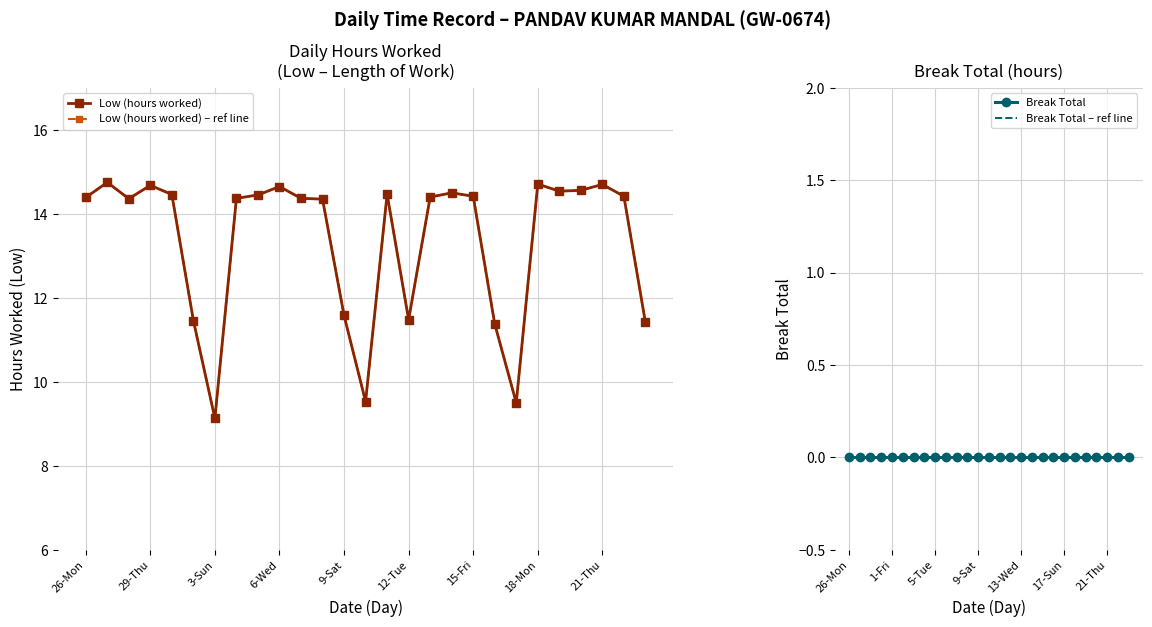

True or false: Break Total has more than 2 points higher than both neighbors.

False